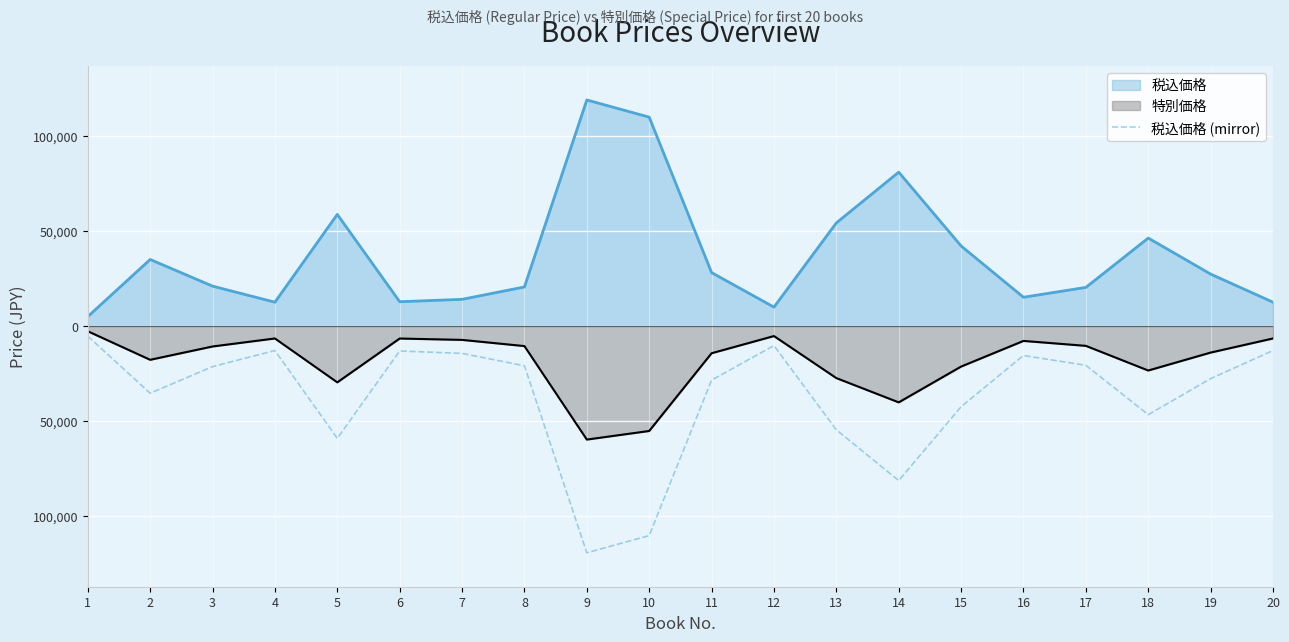

The chart shows a value of -20508 at 17. True or false?

True